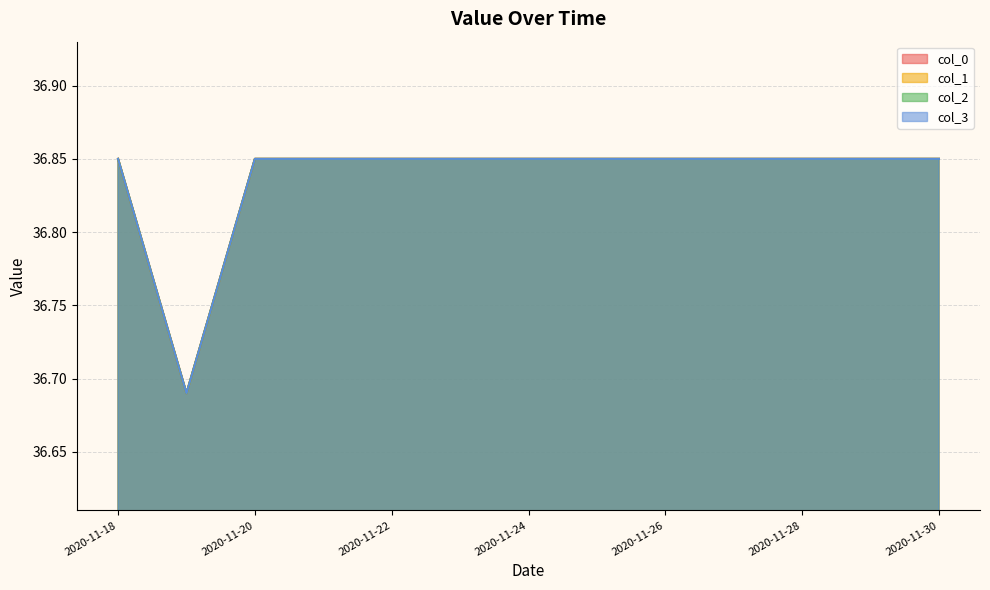

What is the difference between the col_1 values at 2020-11-26 and 2020-11-19?

0.2